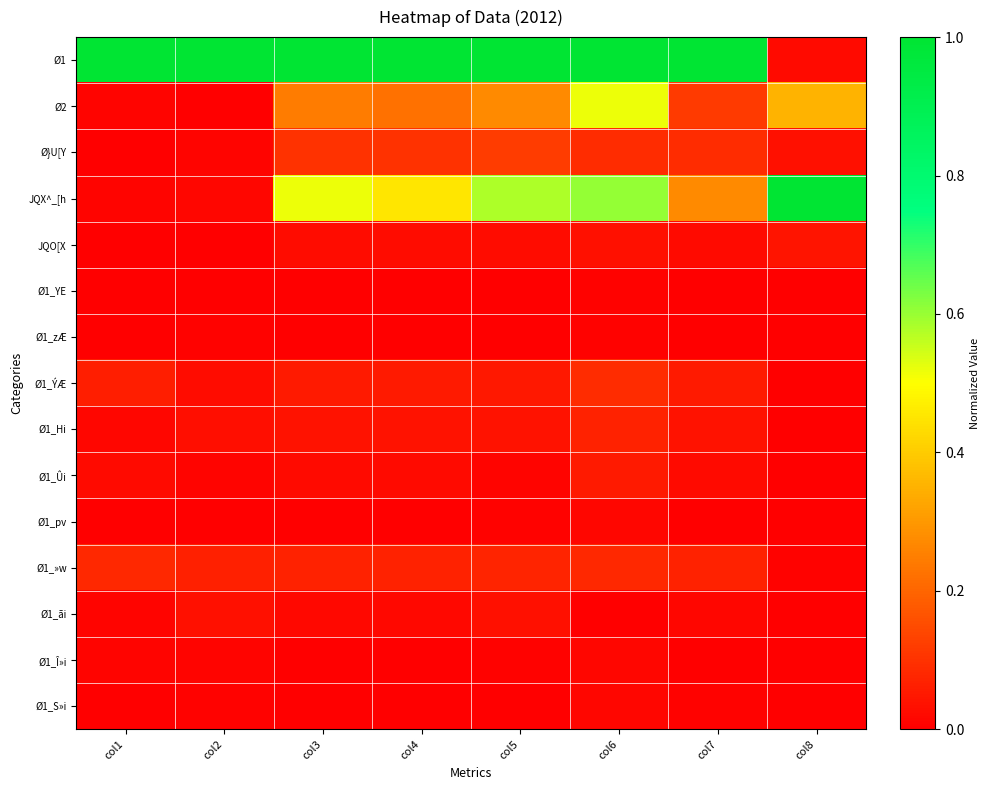

Between col7 and col8, which series saw the biggest shift?

Ø1